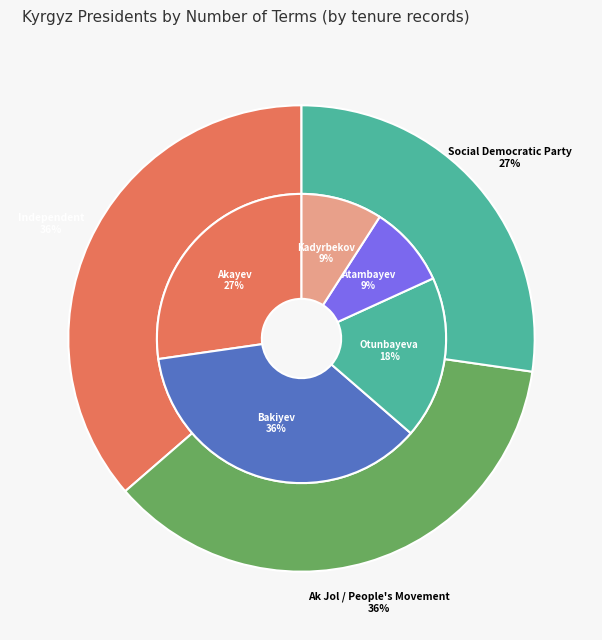

Approximately how many times larger is the value at Ishenbai Kadyrbekov compared to Kurmanbek Bakiyev?

0.2